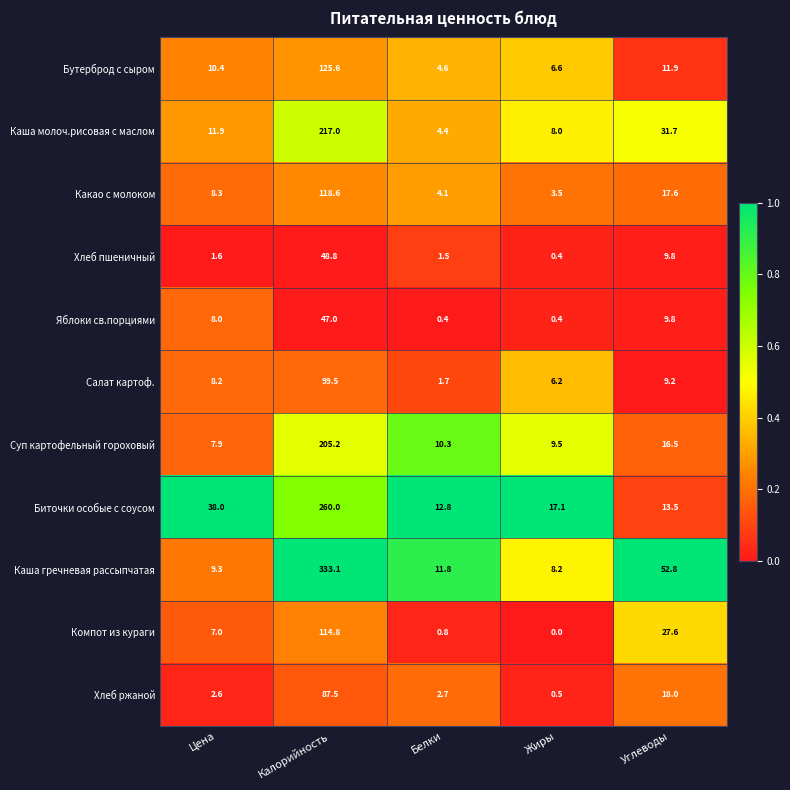

At which category does the chart reach its peak across all series?

Калорийность